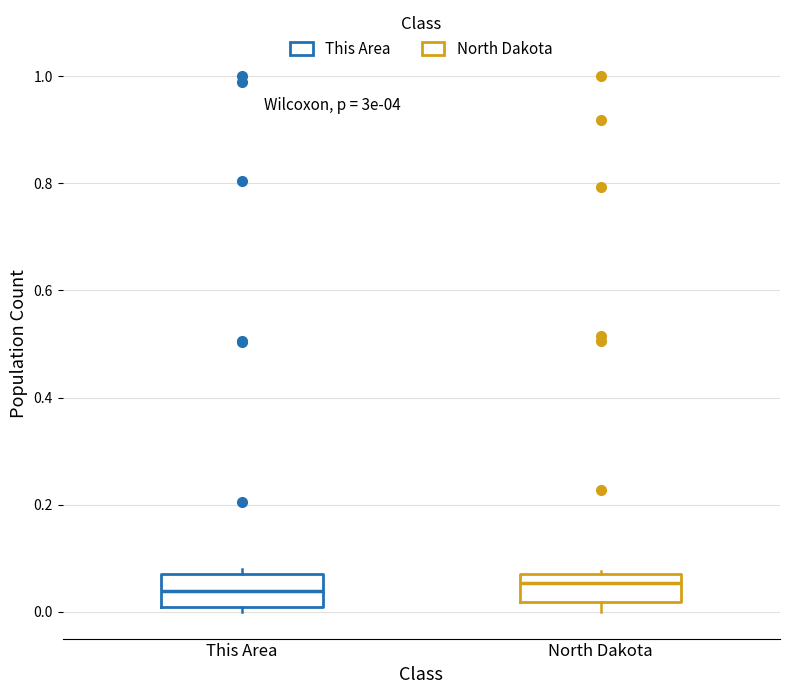

Reading left to right, read every box against the y-axis: the position of its median line, the range the box covers, and the ends of its whiskers. The values are not printed on the chart, so give them approximately, as read against the axis.

This Area: median 0.04, box 0.00 to 0.06, whiskers 0.00 (just below the box's lower edge) to 0.08
North Dakota: median 0.06, box 0.02 to 0.08, whiskers 0.00 to 0.08 (just above the box's upper edge)